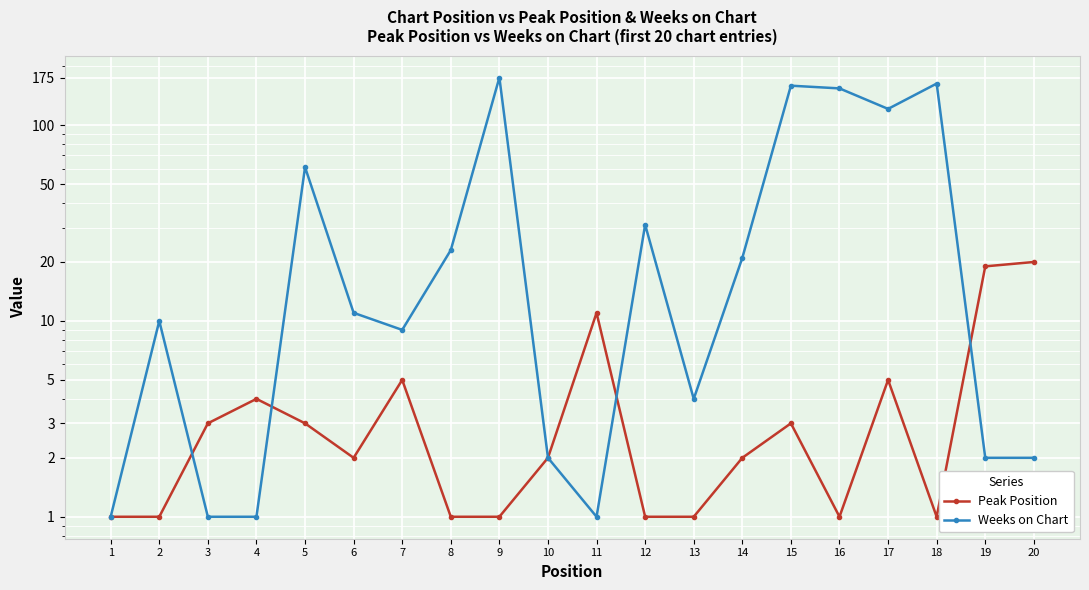

What is the total value across all series at 20?

22